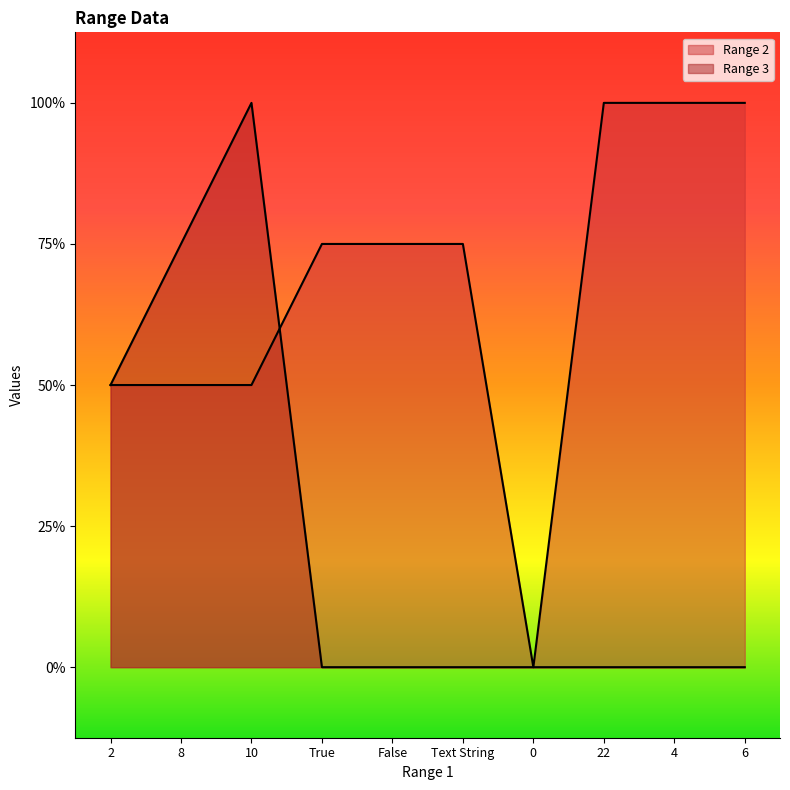

Reading left to right, list all the values displayed in this chart.

Range 2: 2	2	2	3	3	3	0	4	4	4
Range 3: 2	3	4	0	0	0	0	0	0	0